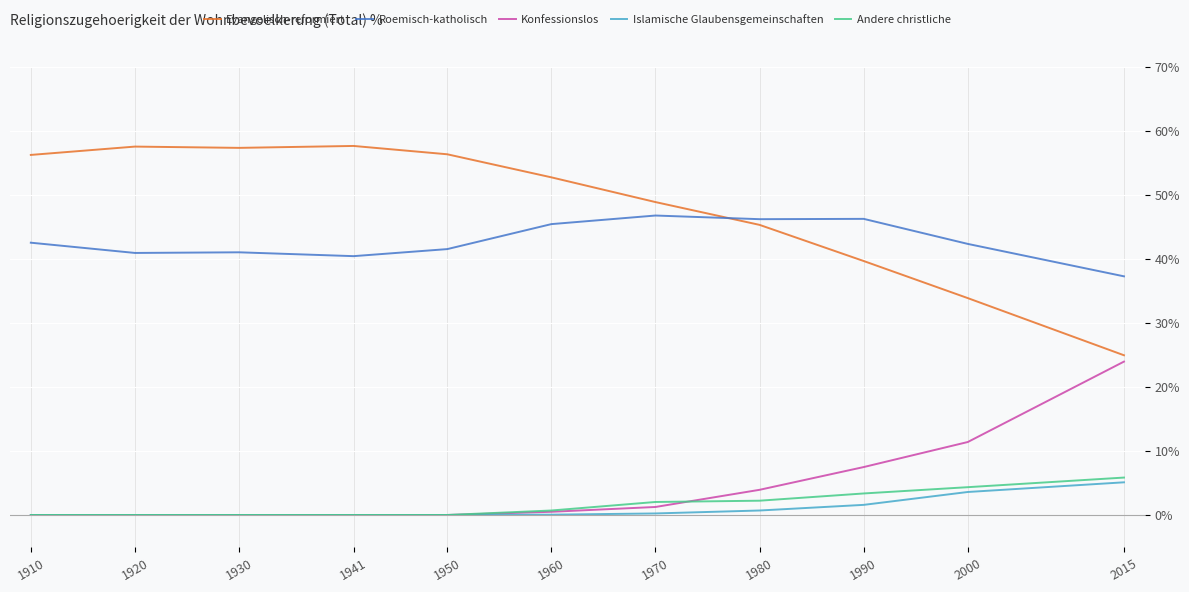

Which series has the largest total across all categories?

Evangelisch-reformiert